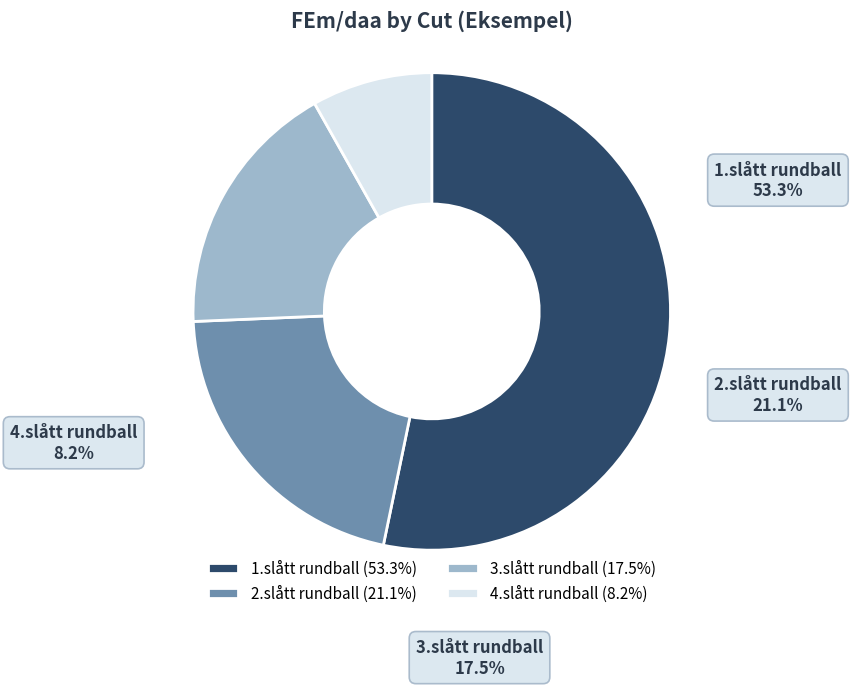

To the nearest percent, what is the difference between the largest and smallest slice percentages?

45%